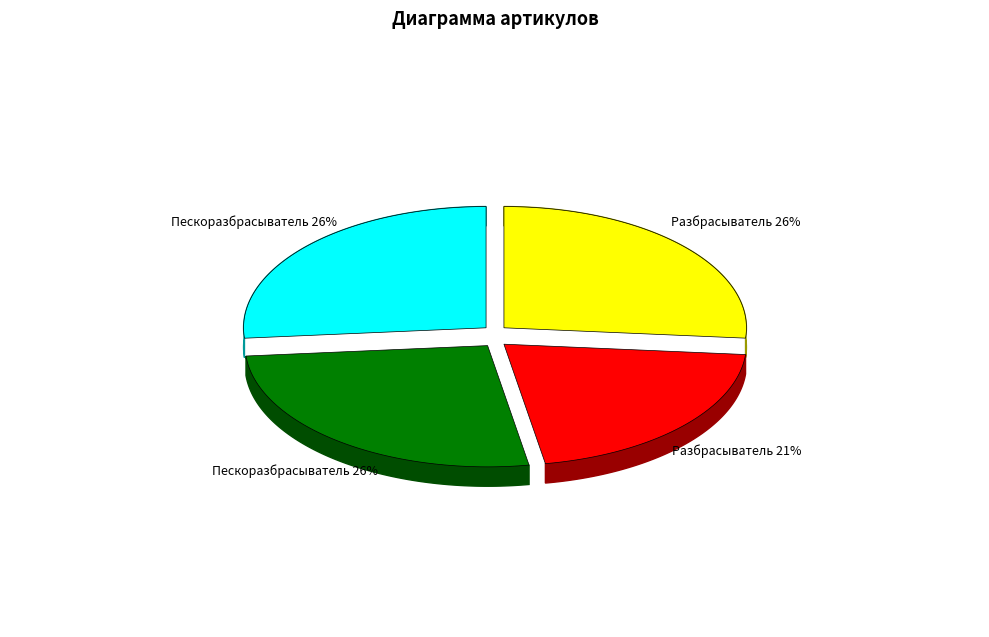

Combined, what portion of the pie is Разбрасыватель КО-829А.73.04.000 Z and Разбрасыватель МДК 5337-93.41.000?

47.3%